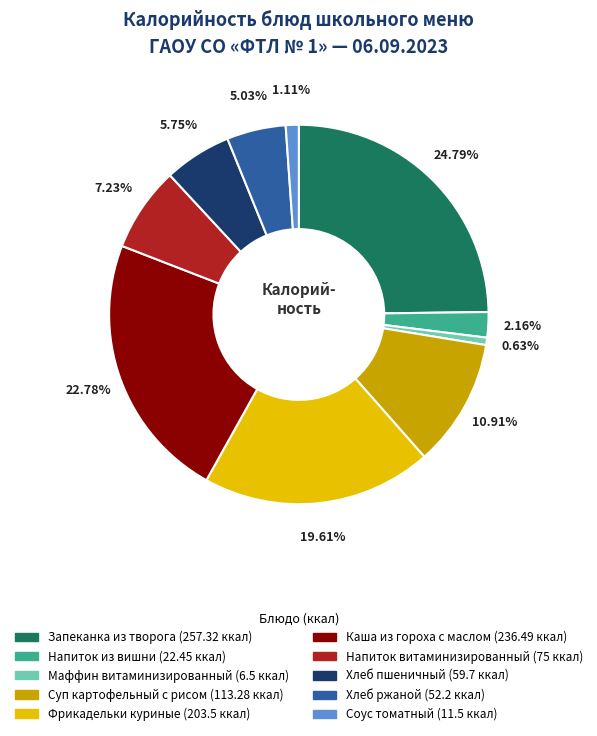

Does any single category account for the majority?

No